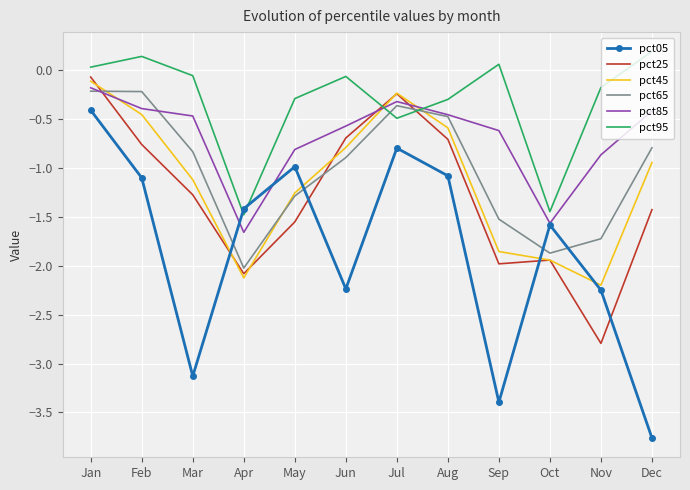

What is the total value across all series at Aug?

-3.6